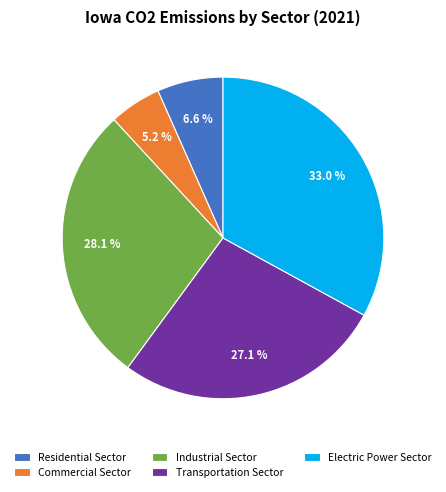

Is it true that Industrial Sector is 35% of the pie?

False